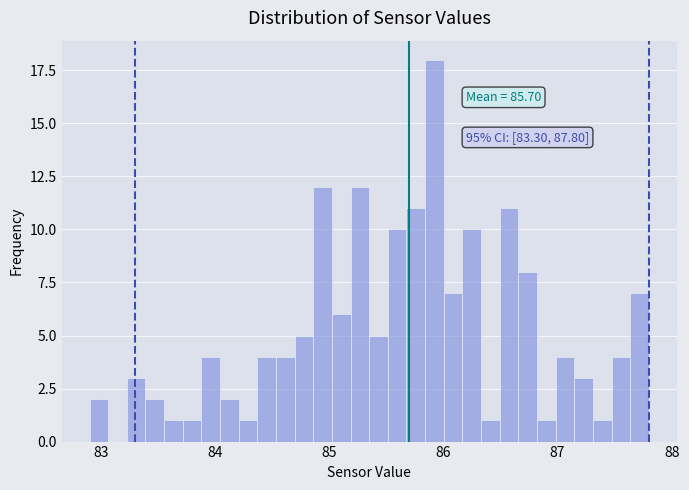

Read against the x-axis, roughly where is the centre of the tallest bar?

85.9